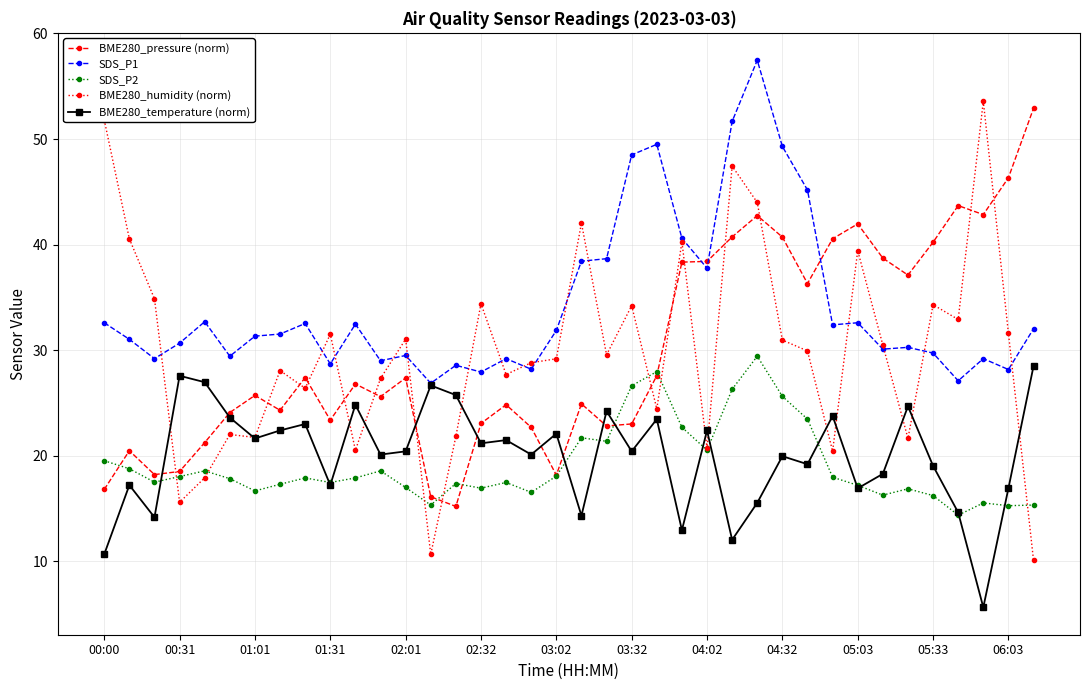

True or false: BME280_pressure (norm) and BME280_humidity (norm) intersect in this chart.

True